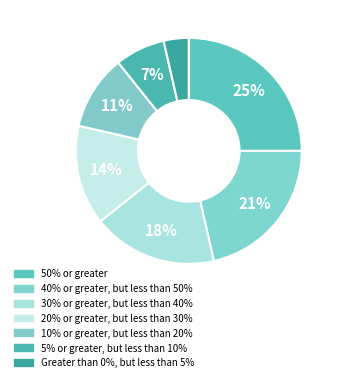

Does Greater than 0%, but less than 5% account for over 50% of the chart?

No